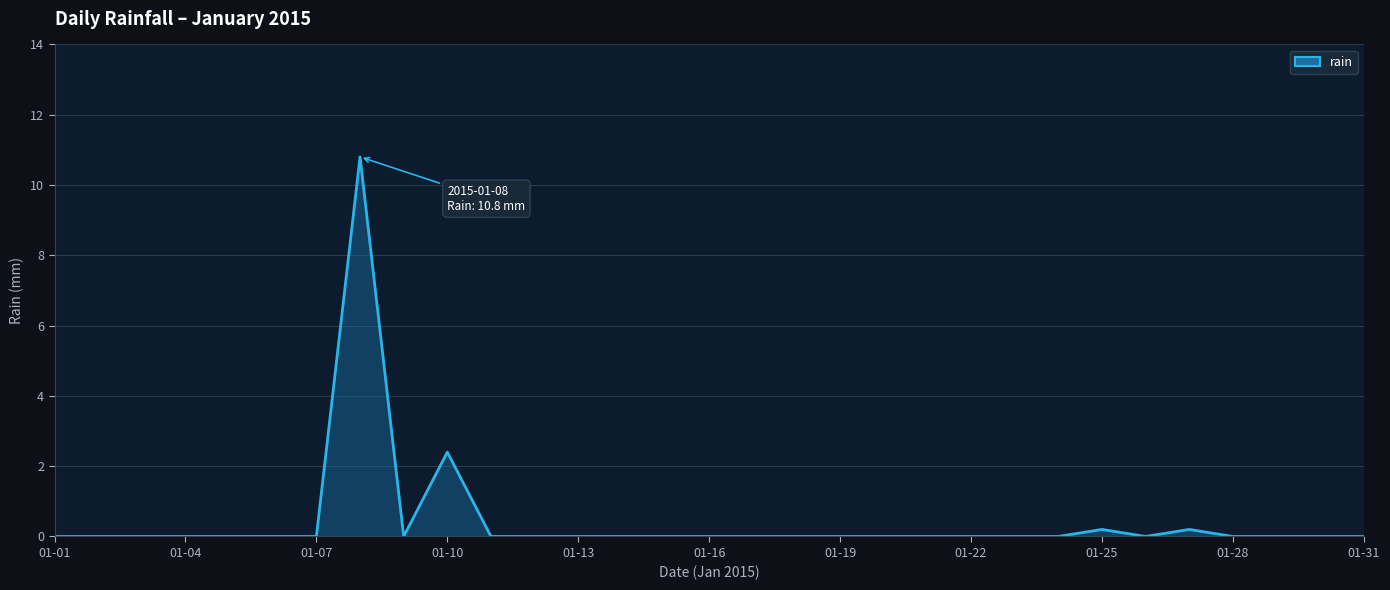

What is the difference between the maximum and minimum values?

10.8